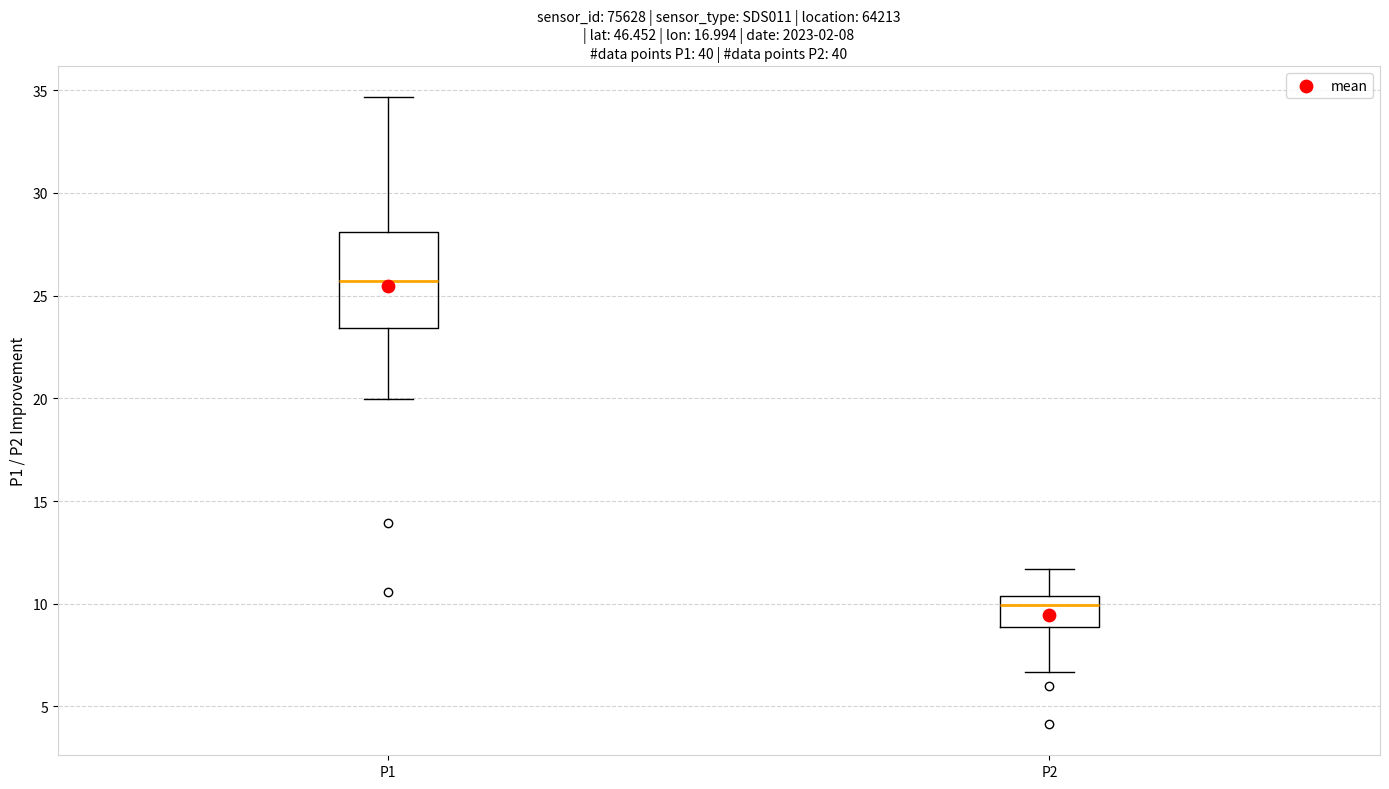

Which box is the tallest, from its lower edge to its upper edge?

P1